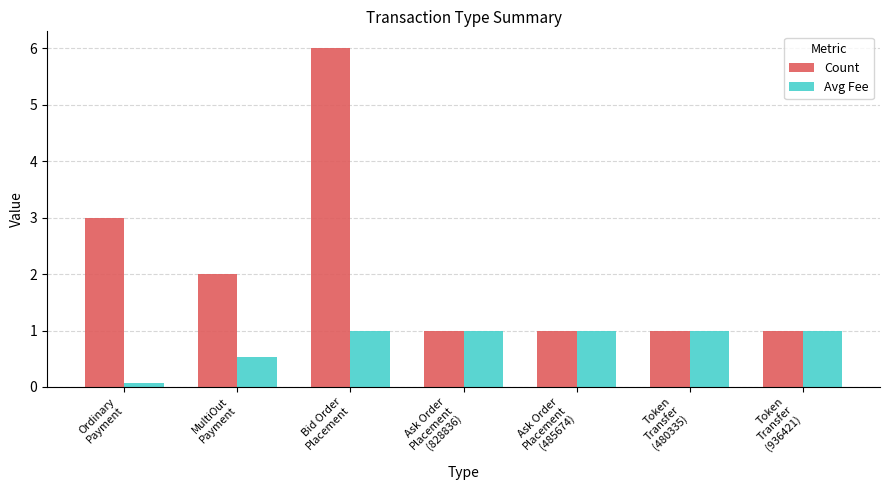

How many bars are there in total?

14